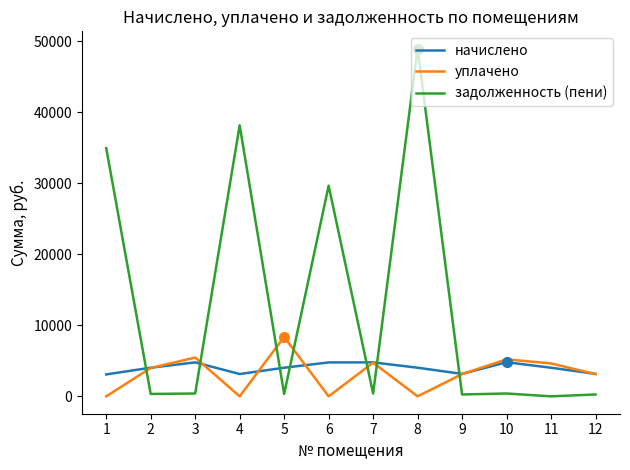

How many lines are shown in the chart?

3